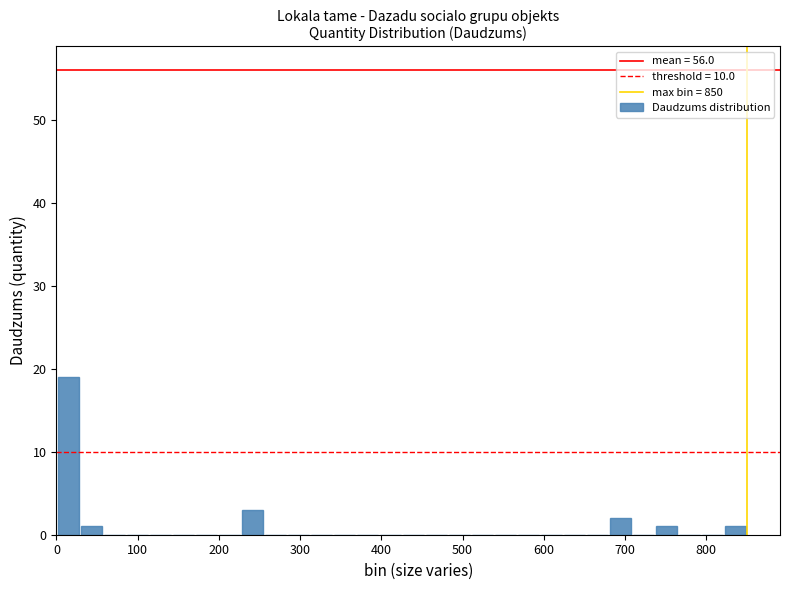

Around what value on the x-axis is the tallest bar? Give the approximate position of its centre, as read against the axis.

20